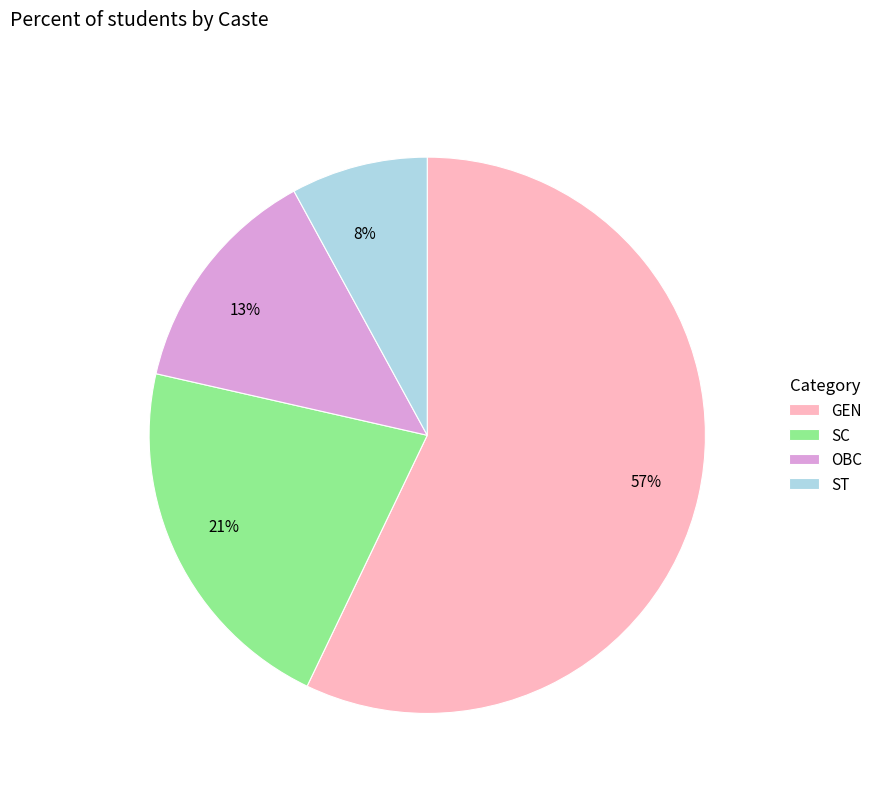

How many segments does this pie chart have?

4